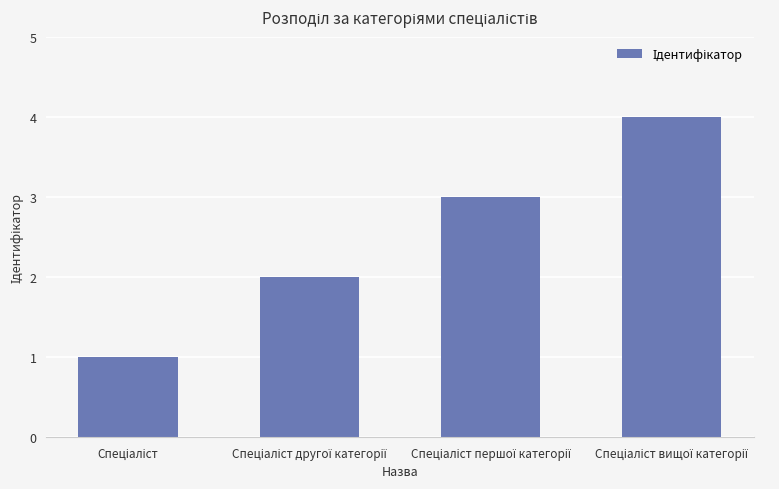

What is the sum of all values?

10